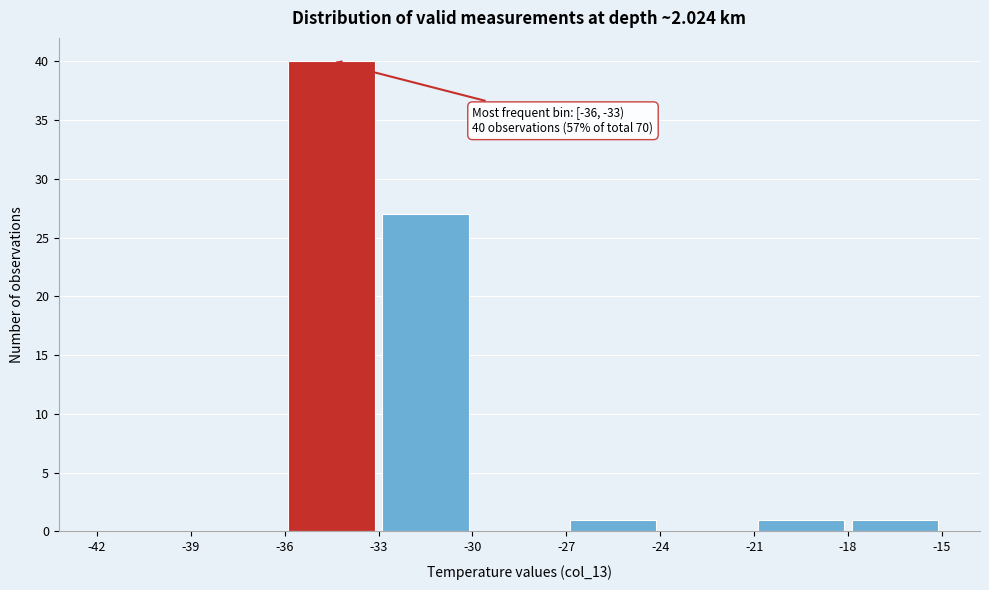

Over which range of the x-axis is the bar tallest?

-36 to -33